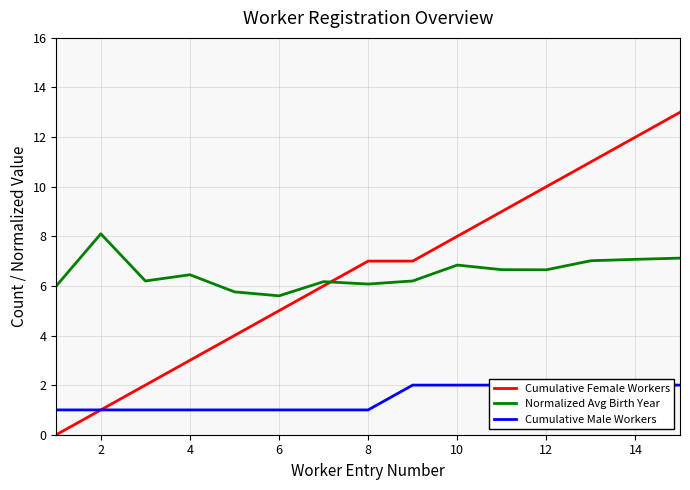

What is the minimum value for Normalized Avg Birth Year?

5.6